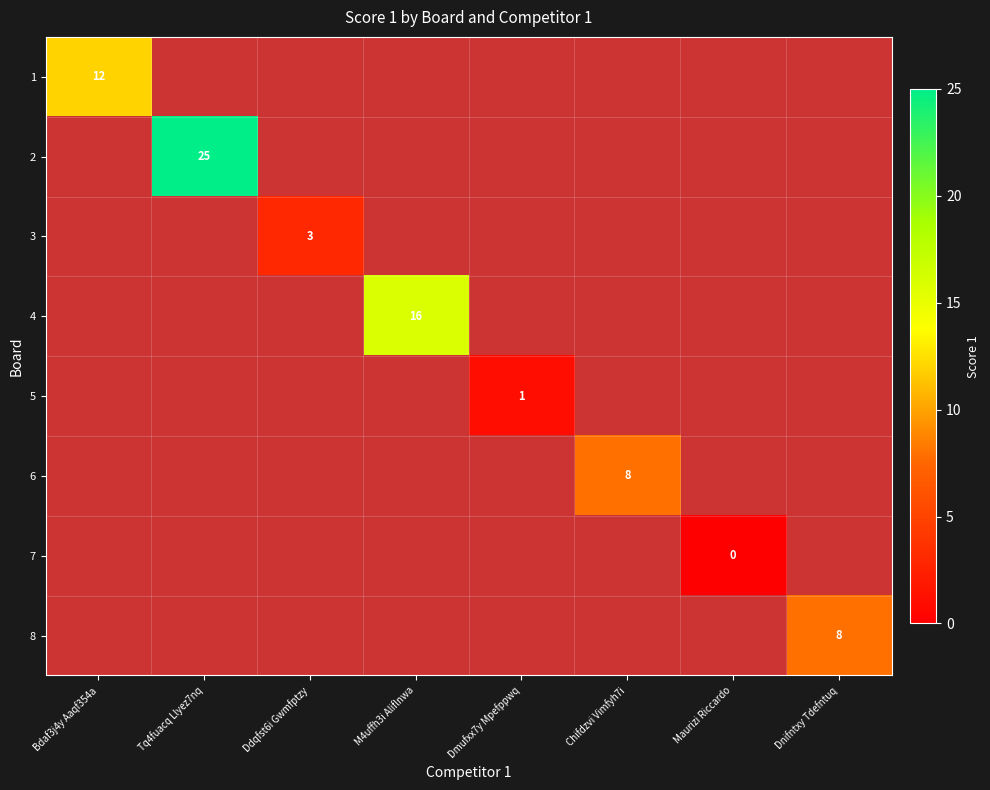

Count the number of categories in the chart.

8